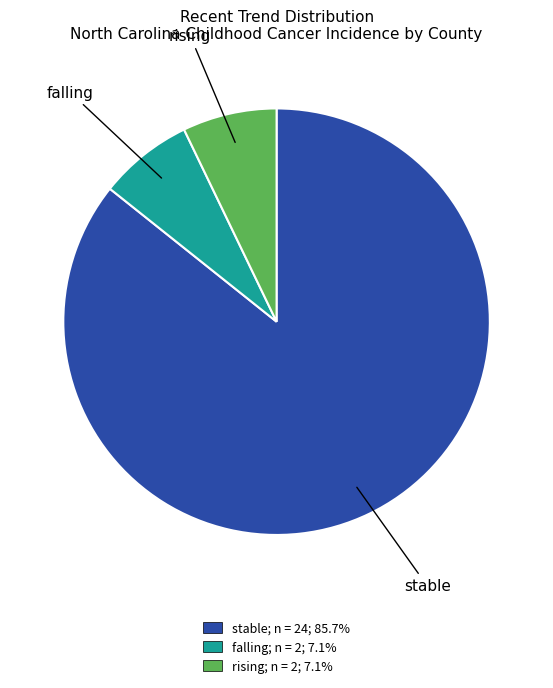

Do rising and stable together represent more than half of the pie?

Yes